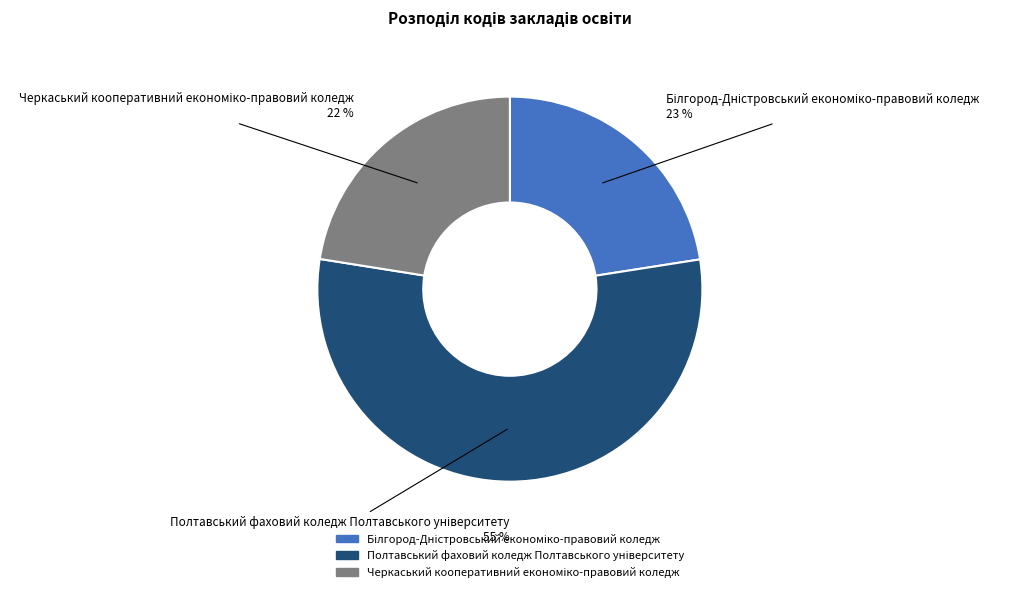

To the nearest percent, what is the average slice percentage?

33%